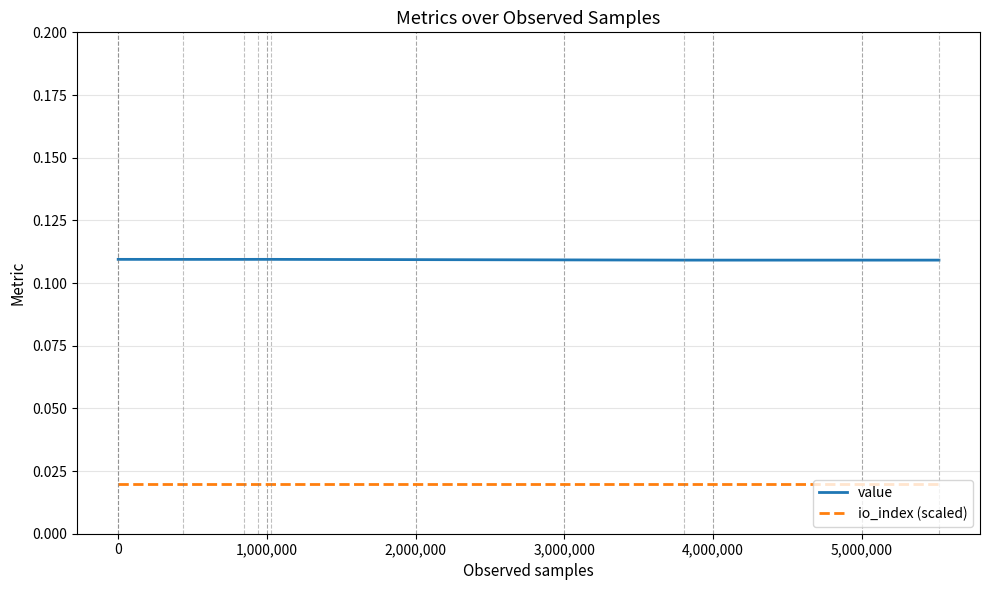

True or false: value and io_index (scaled) cross at least once.

False